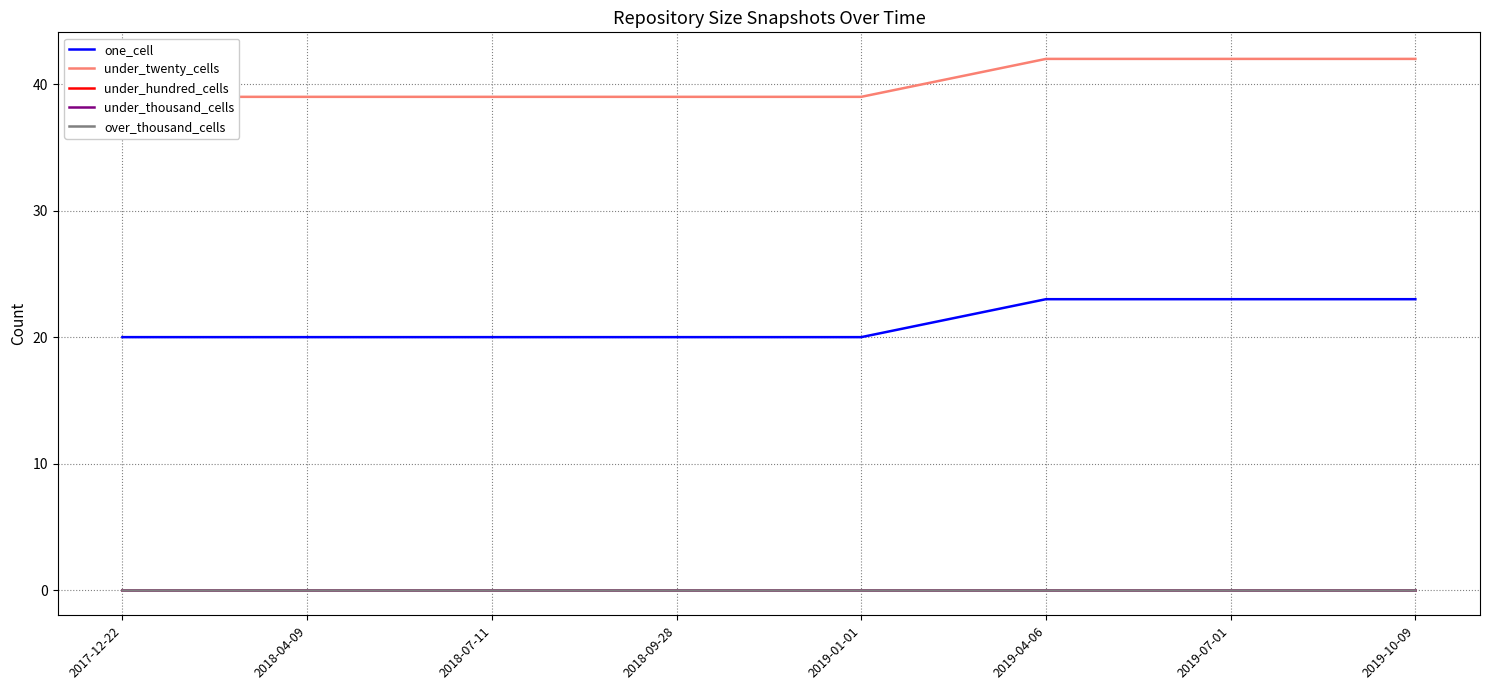

Count the number of categories in the chart.

8